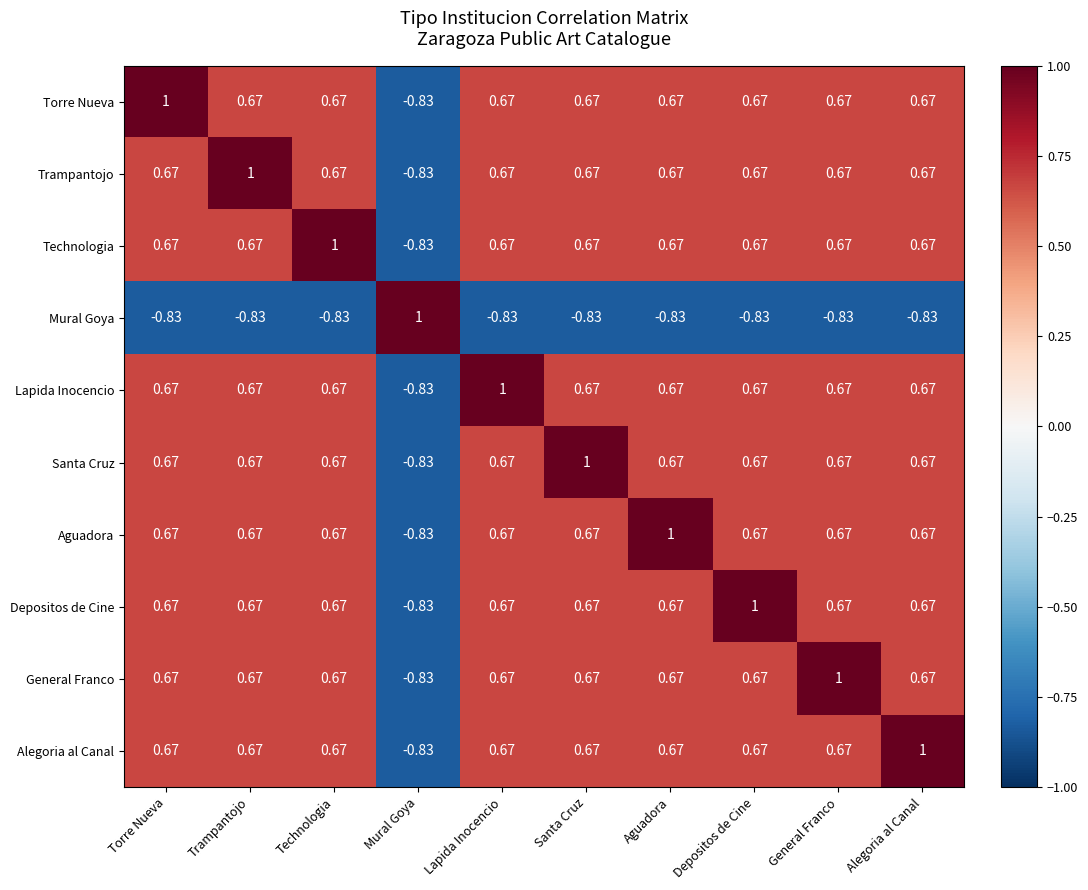

Count the number of data series in this chart.

10